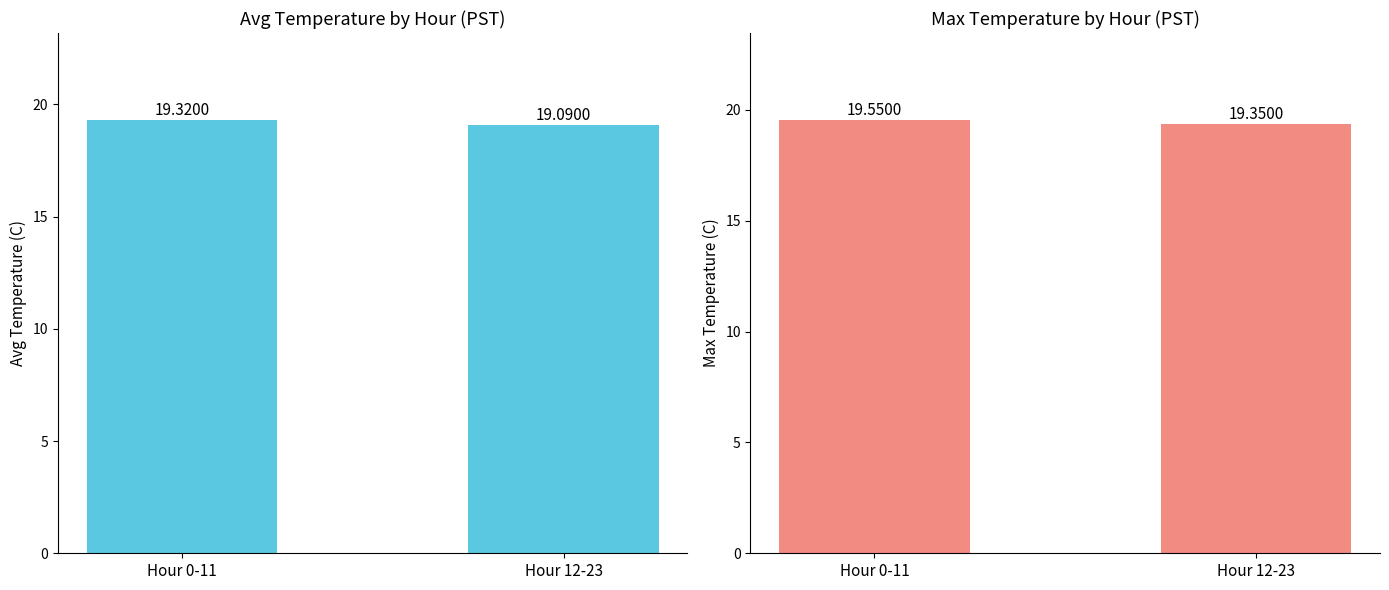

Rank the categories by Avg Temperature (C) value from lowest to highest.

Hour 12-23, Hour 0-11